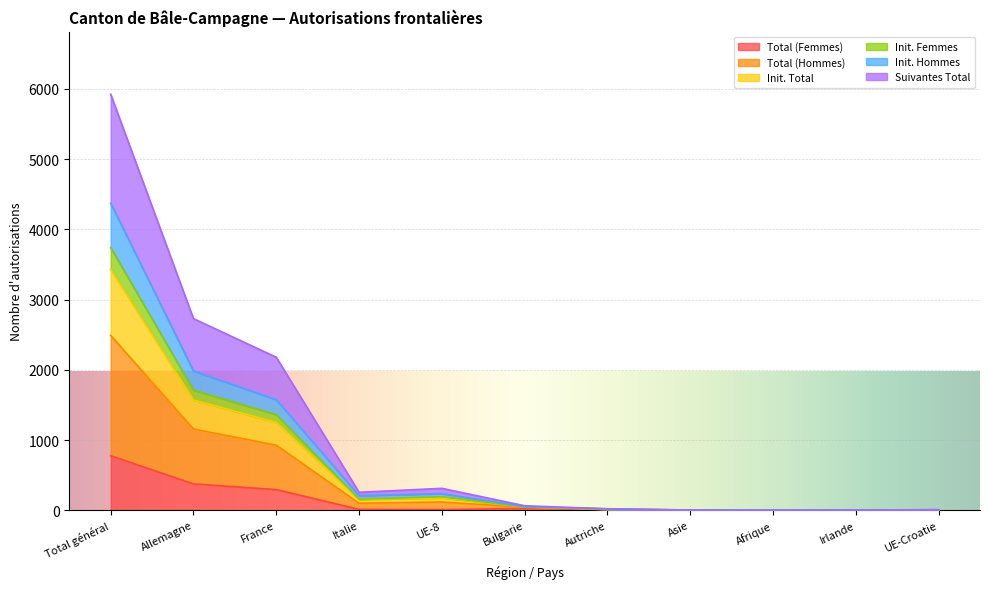

What position from the right is Asie?

4